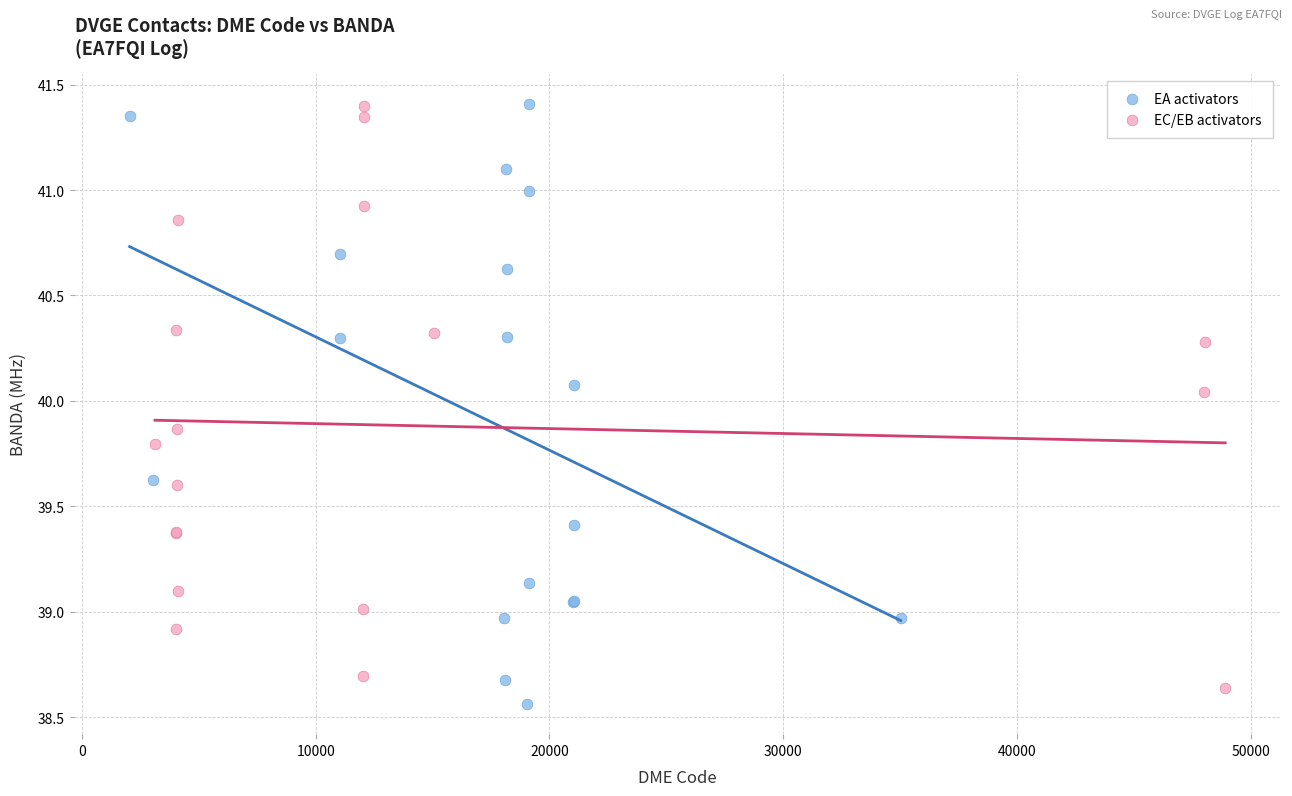

What are all the series names shown in the legend?

EA activators, EC/EB activators